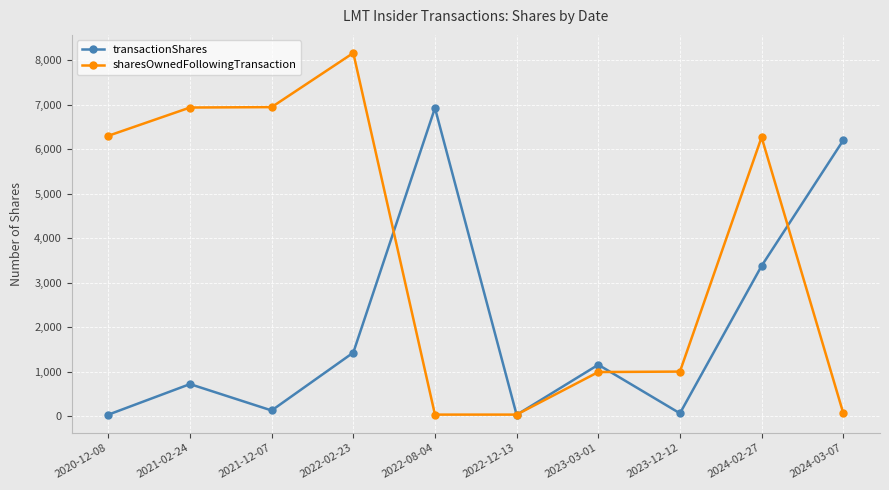

What are all the series names shown in the legend?

transactionShares, sharesOwnedFollowingTransaction